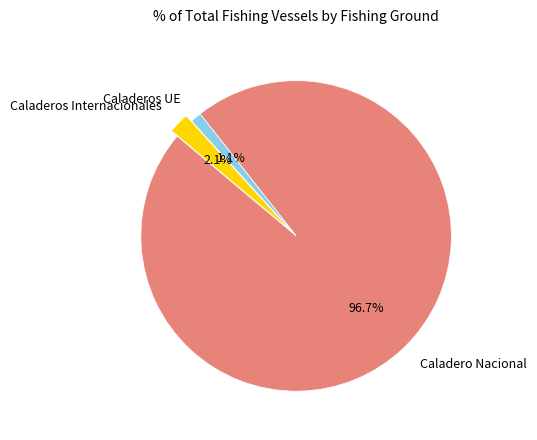

Which category has the smallest portion of the pie?

Caladeros UE